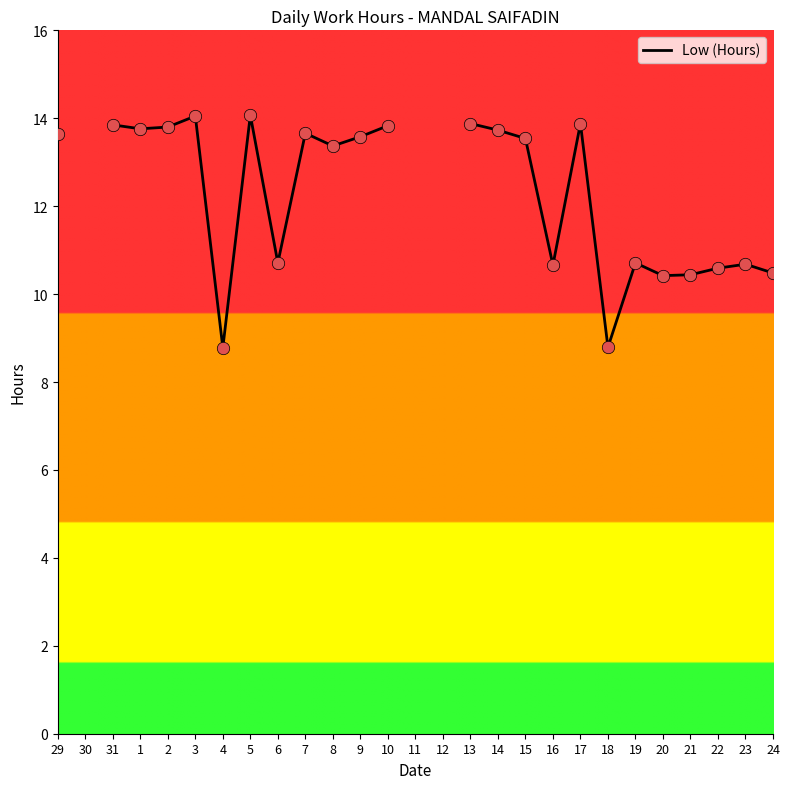

Approximately how many times larger is the value at 5 compared to 24?

1.3